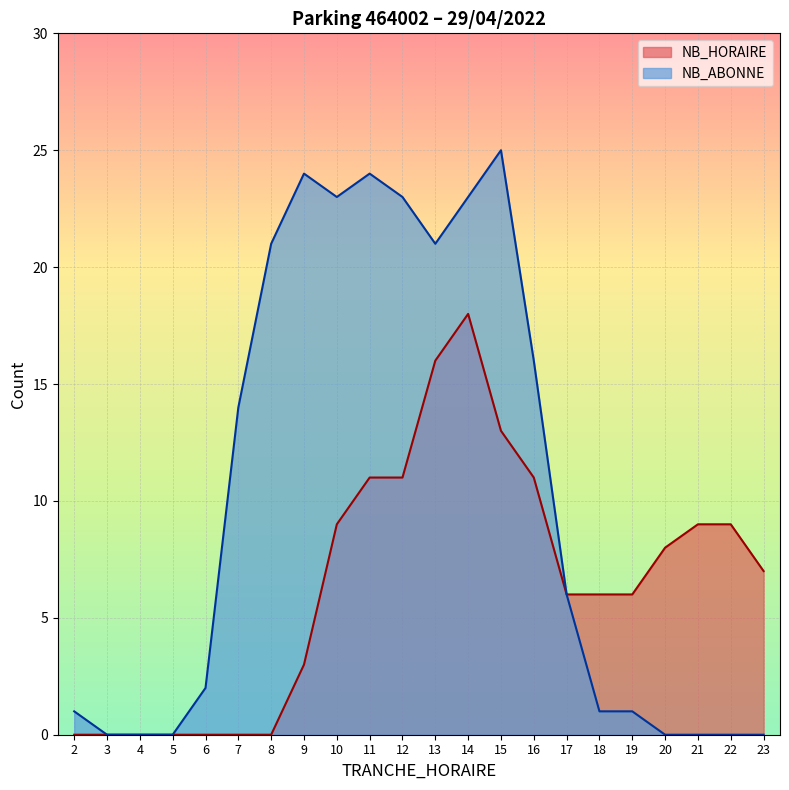

True or false: NB_ABONNE and NB_HORAIRE cross at least once.

False